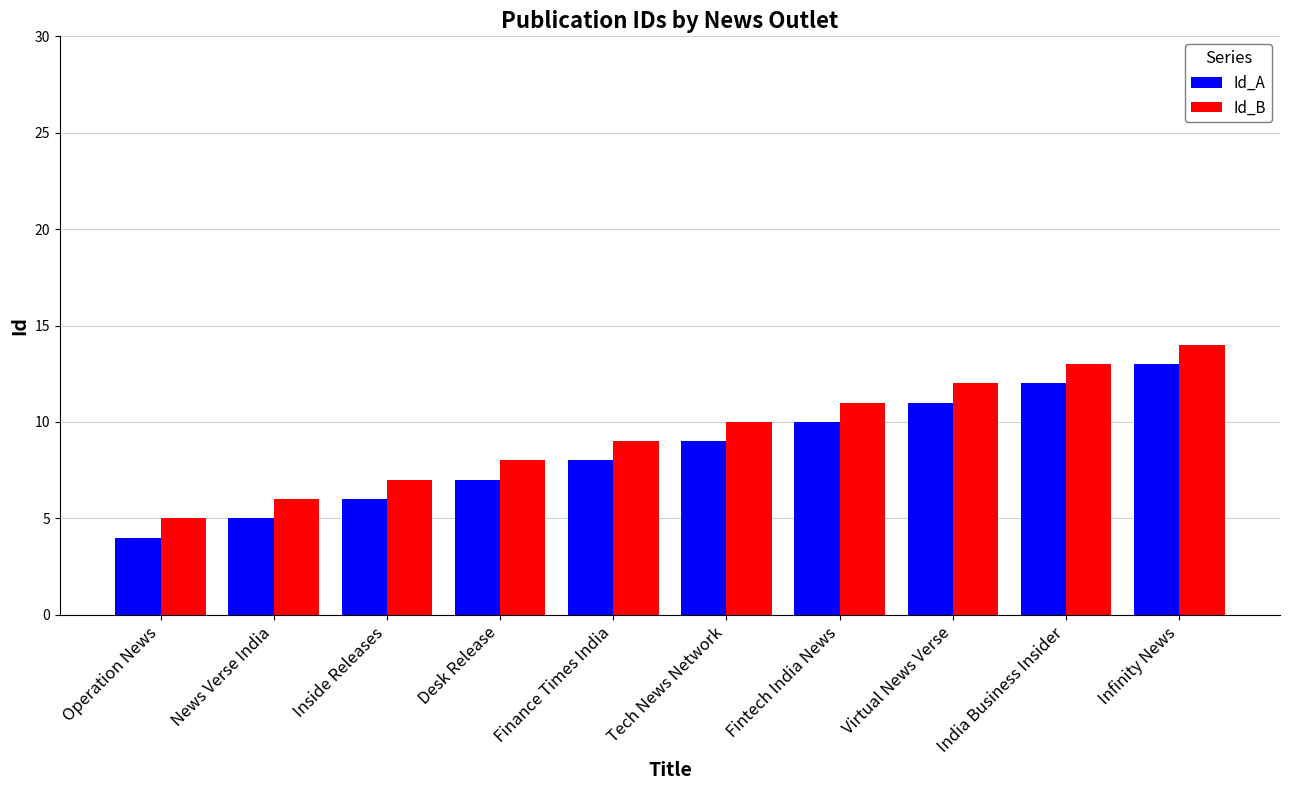

At which label does Id_A reach its minimum?

Operation News